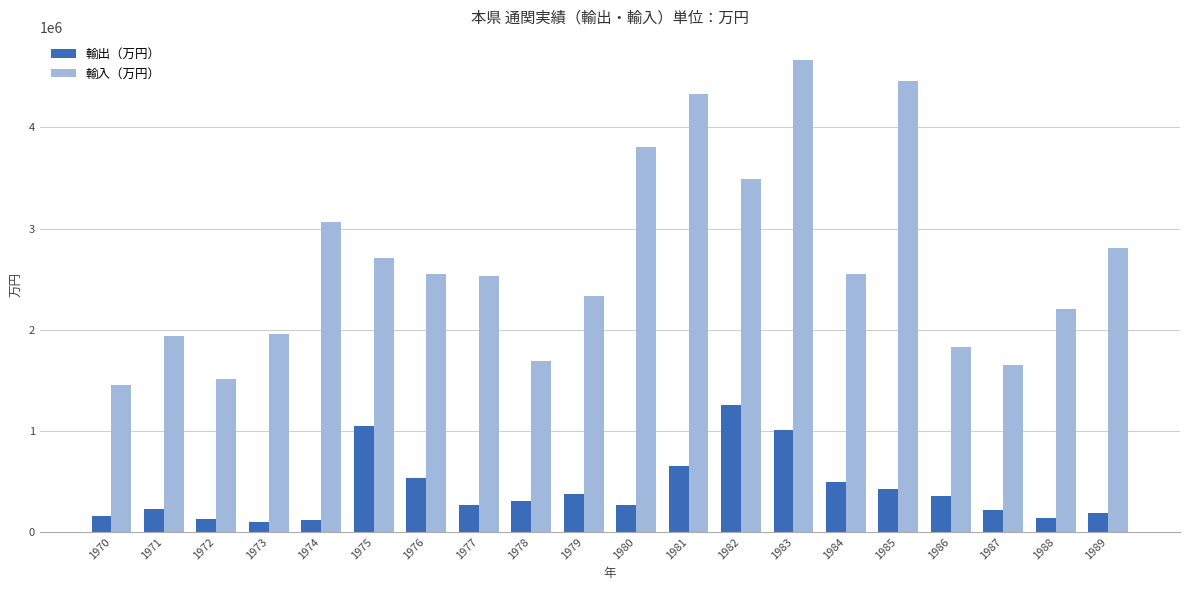

List the series in order of their overall mean, lowest first.

輸出（万円）, 輸入（万円）